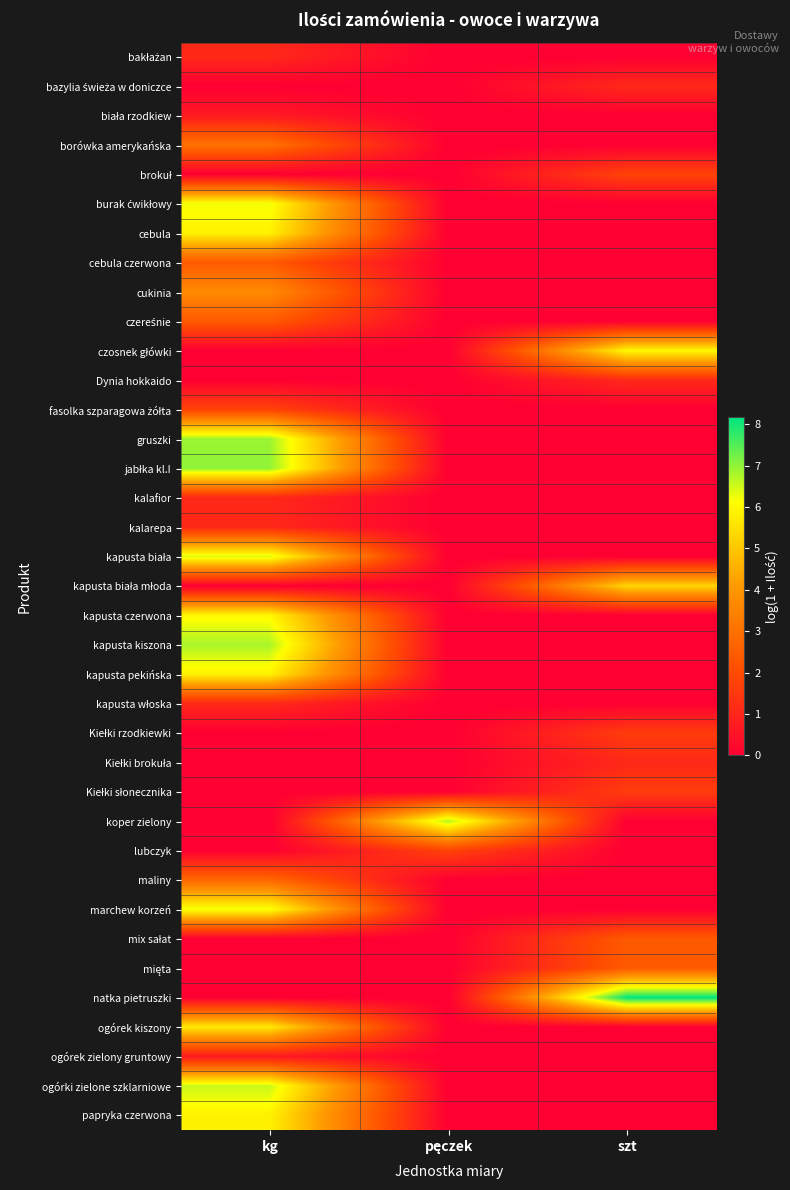

Which series changed the most between kg and pęczek?

jabłka kl.I